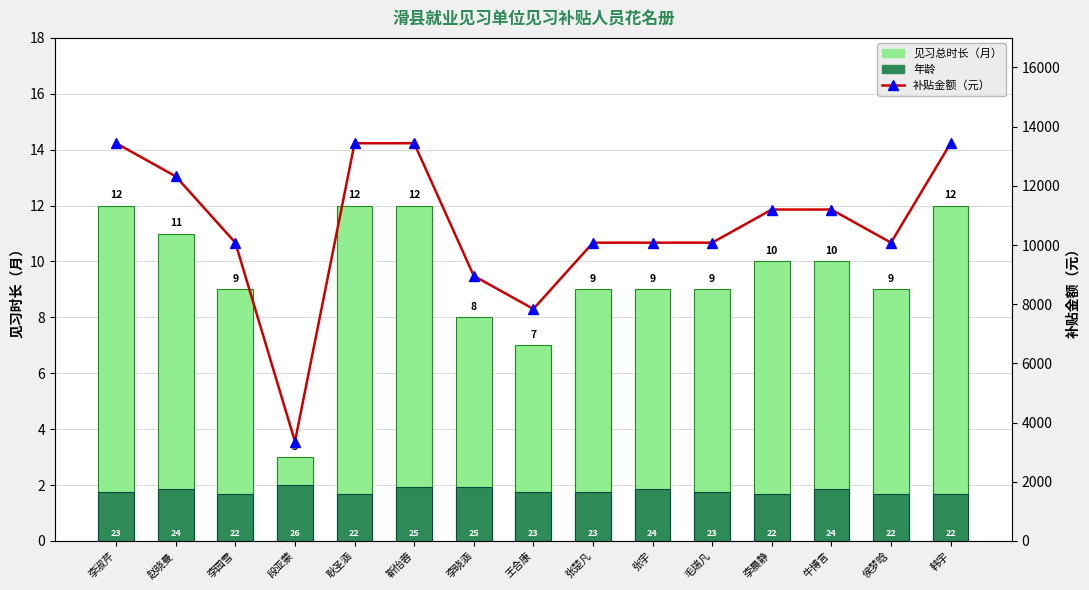

Reading left to right, list all the values displayed in this chart.

见习总时长（月）: 12.0	11.0	9.0	3.0	12.0	12.0	8.0	7.0	9.0	9.0	9.0	10.0	10.0	9.0	12.0
年龄（标准化）: 1.8	1.8	1.7	2.0	1.7	1.9	1.9	1.8	1.8	1.8	1.8	1.7	1.8	1.7	1.7
补贴金额（元）: 13440.0	12320.0	10080.0	3360.0	13440.0	13440.0	8960.0	7840.0	10080.0	10080.0	10080.0	11200.0	11200.0	10080.0	13440.0